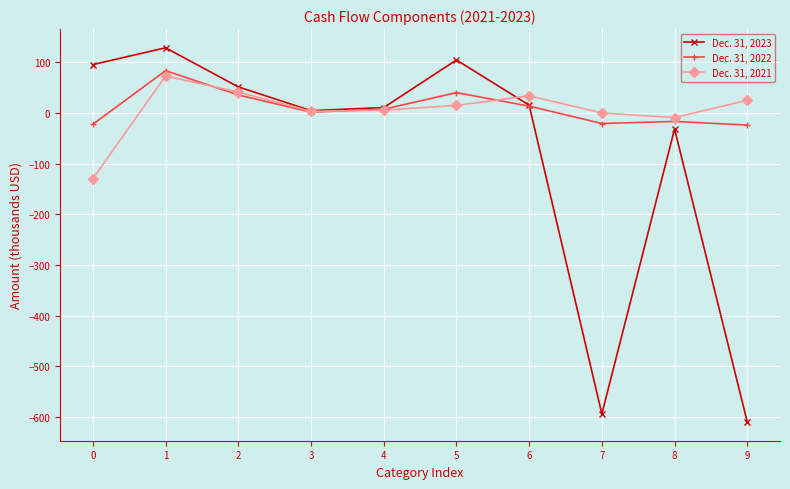

Does the chart have visible grid lines?

Yes